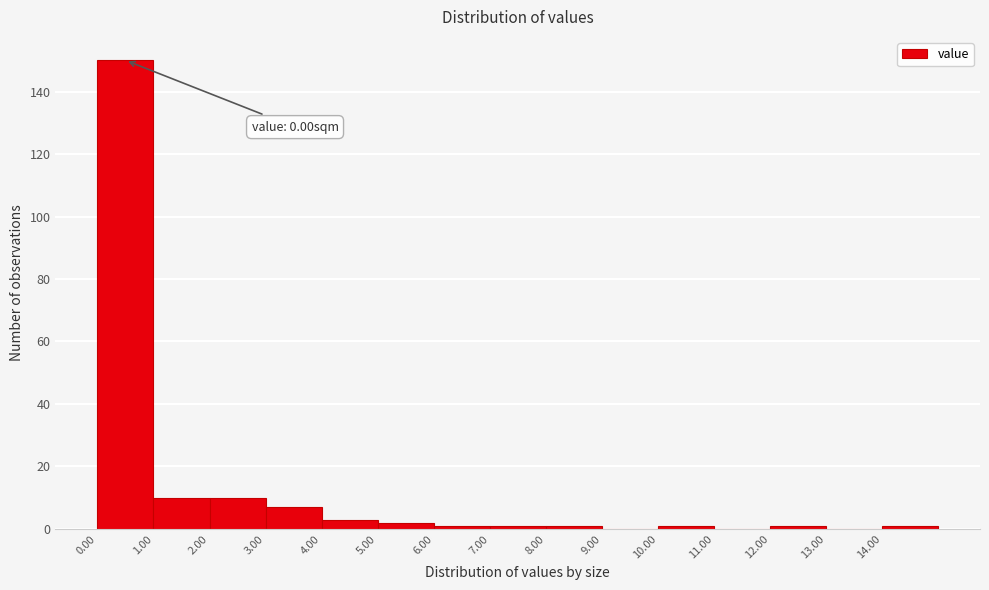

Which range on the x-axis has the tallest bar?

0 to 1